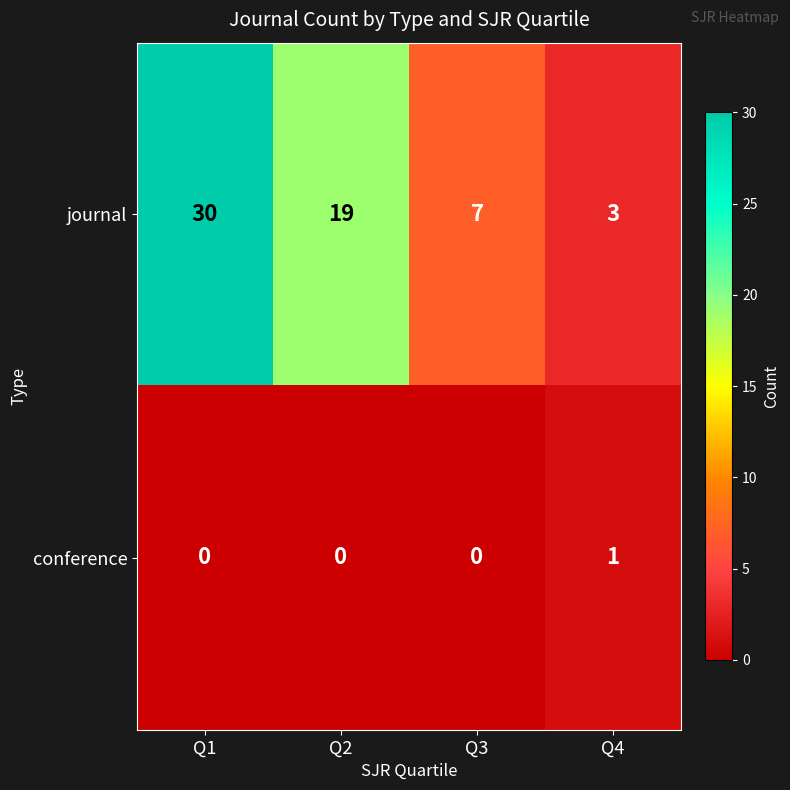

The value of conference at Q1 is 1. True or false?

False